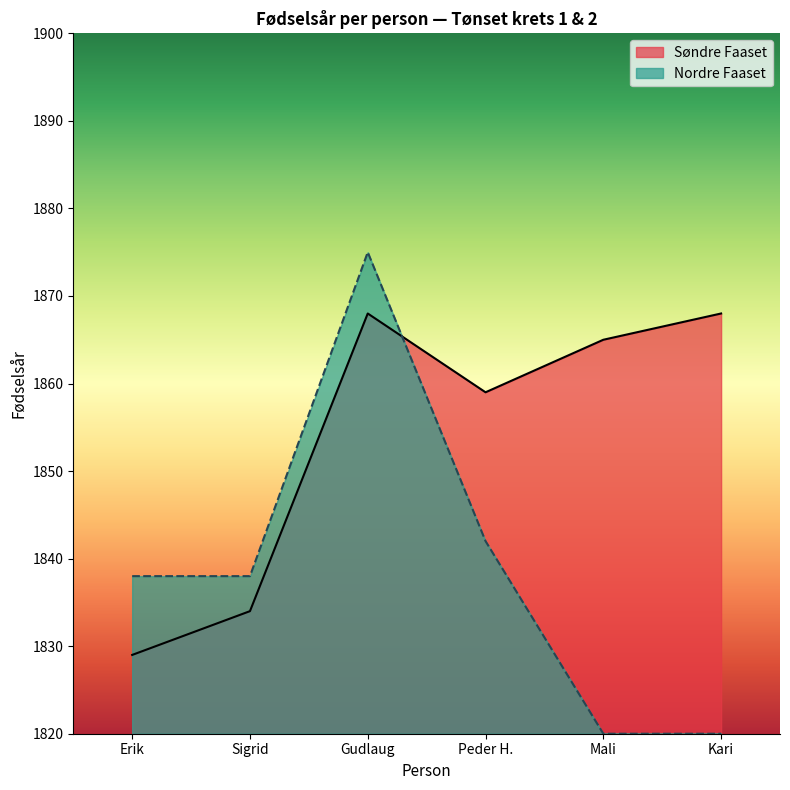

How many data points does each series have?

6